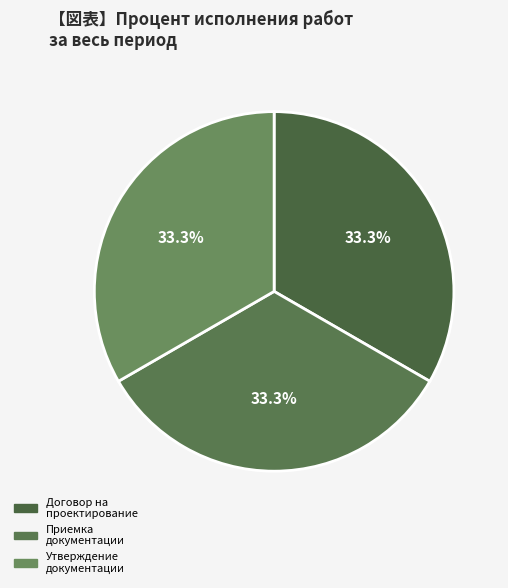

Count the number of slices in the pie.

3